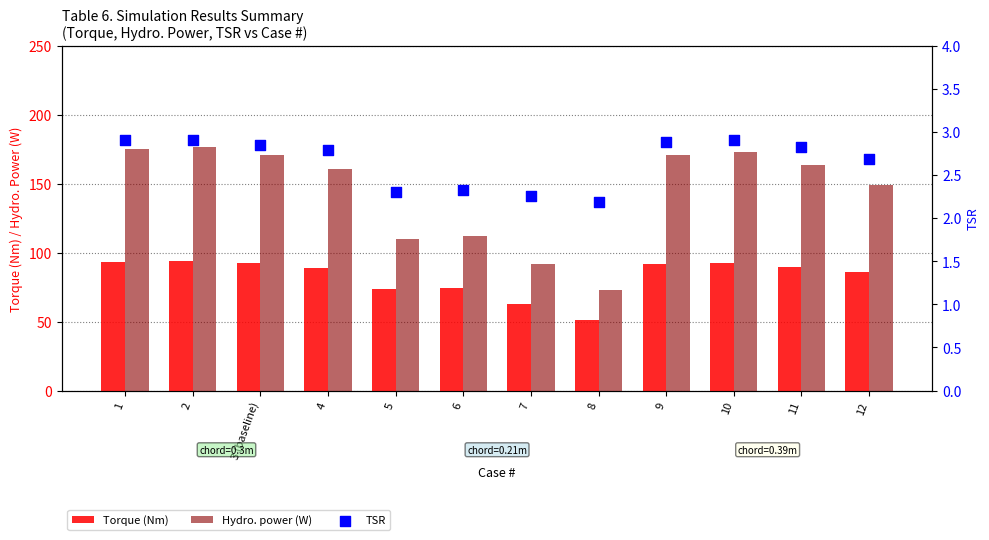

Which series has the largest Y range (max minus min)?

Hydro. power (W)